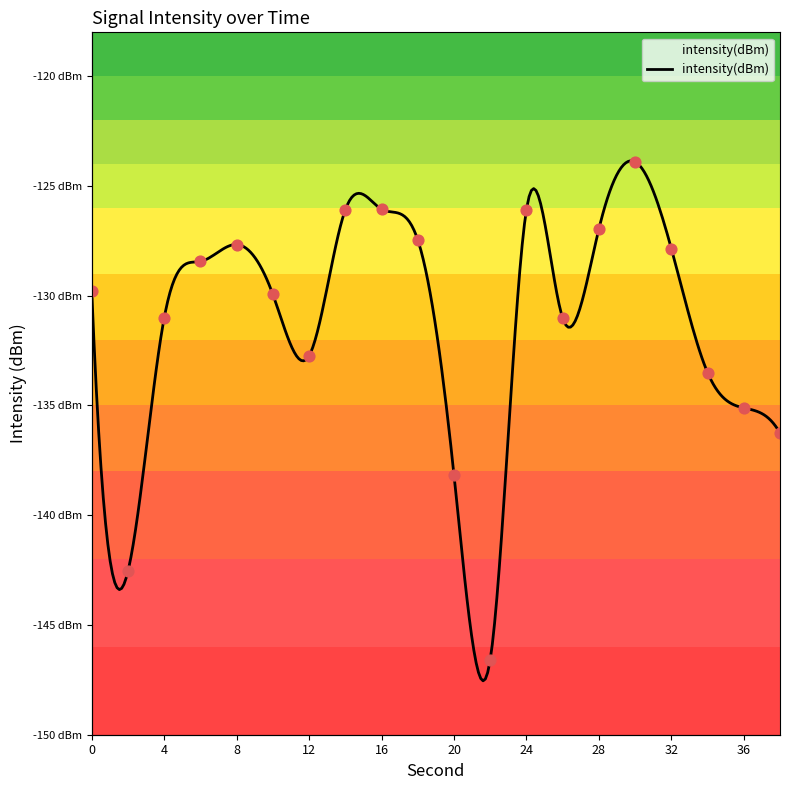

What is the change in value from 22 to 26?

+15.6